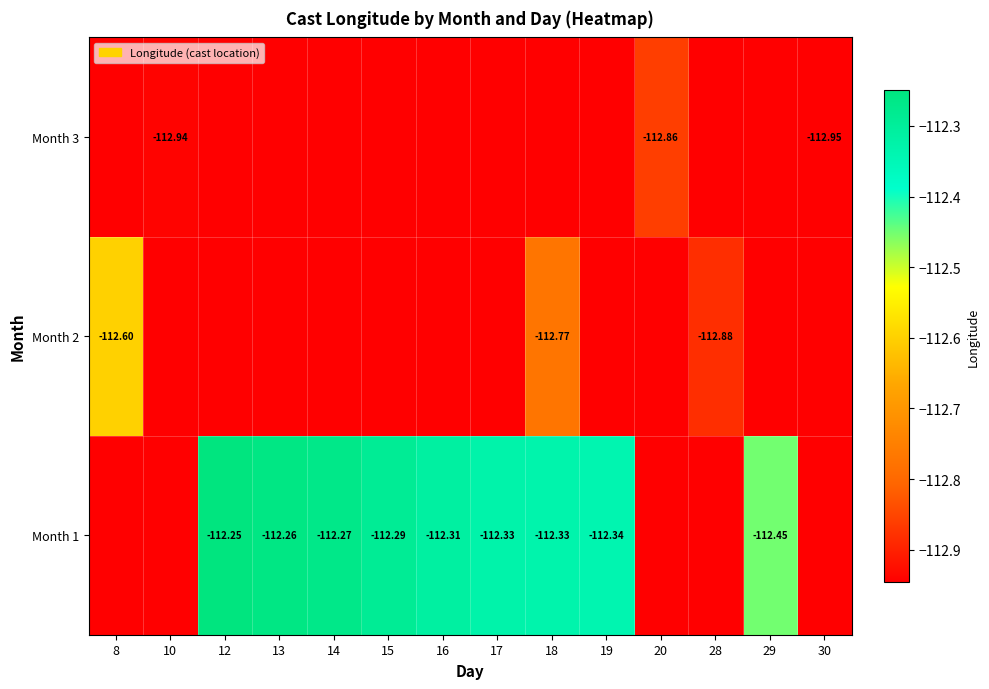

Is the value of Month 3 at 10 greater than the value of Month 1 at 15?

No